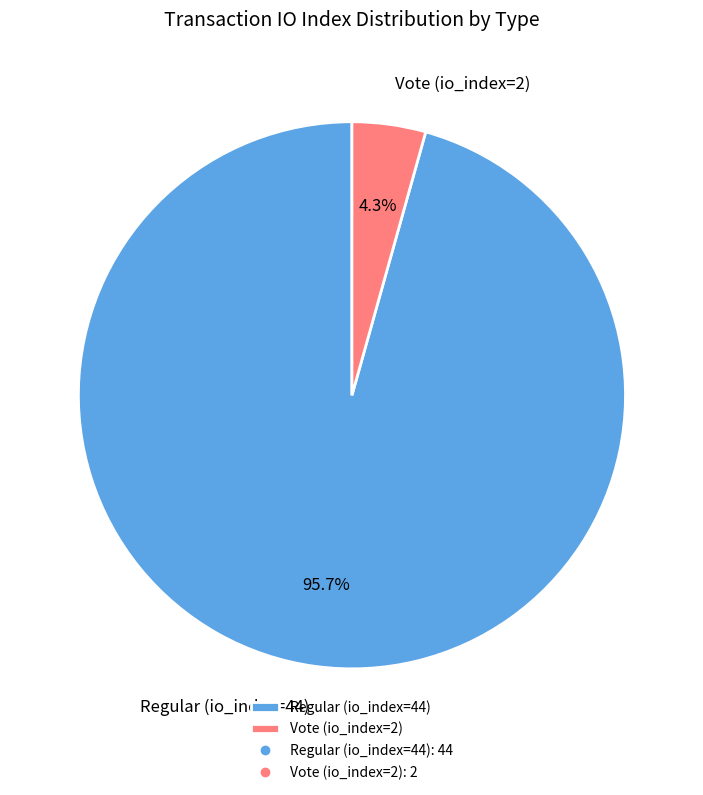

Does Vote (io_index=2) account for over 50% of the chart?

No